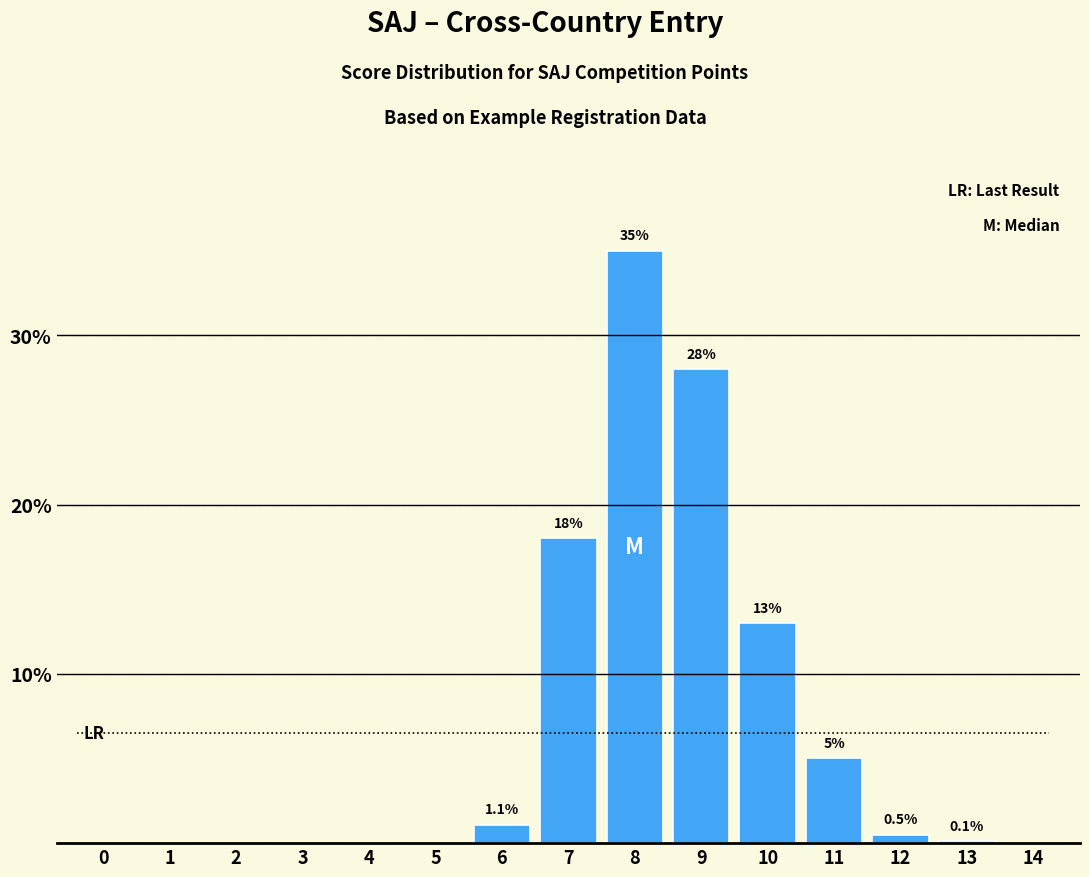

What is the sum of the values at 8 and 10?

48.0